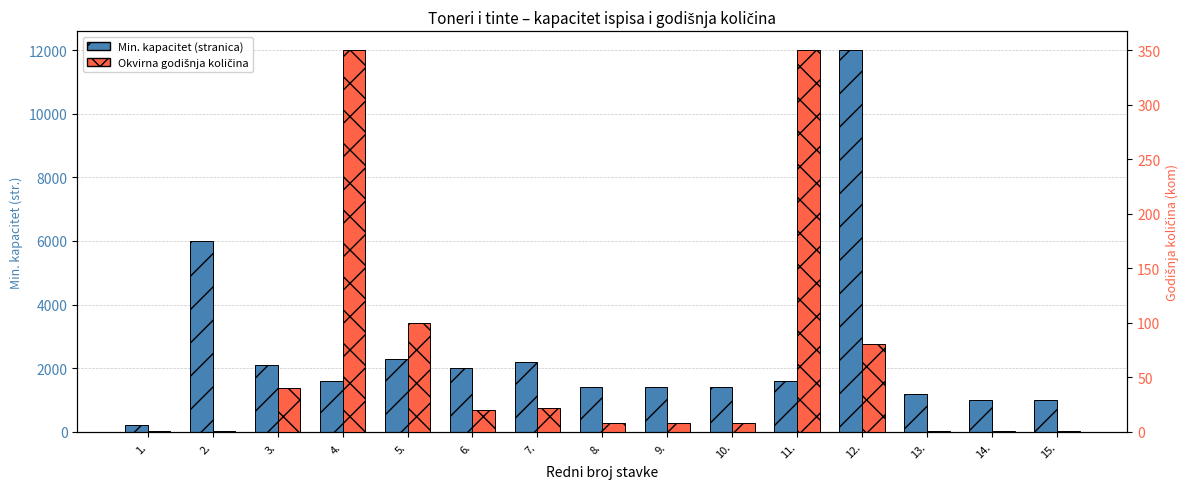

Where does the Min. kapacitet (stranica) series first go above 1600?

2.